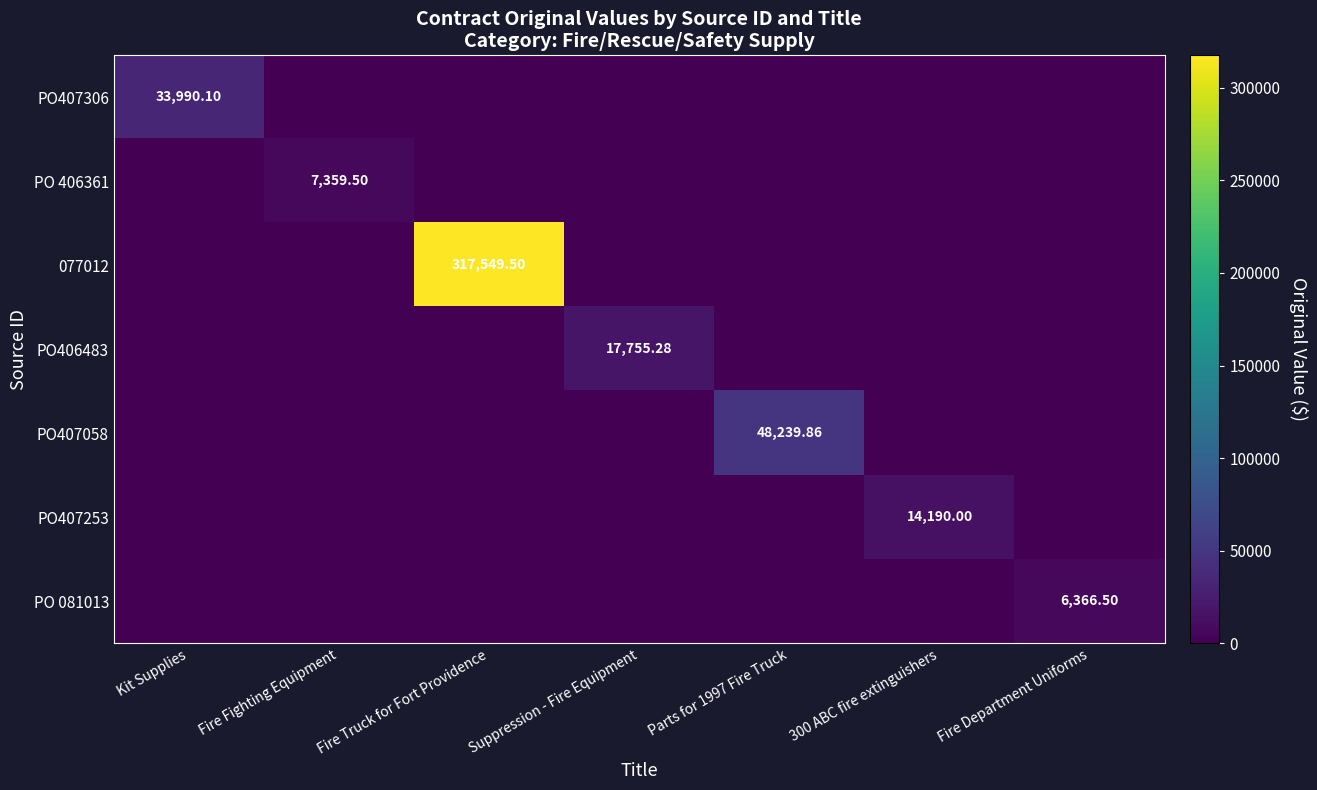

What is the sum of all PO407306 values?

33990.1